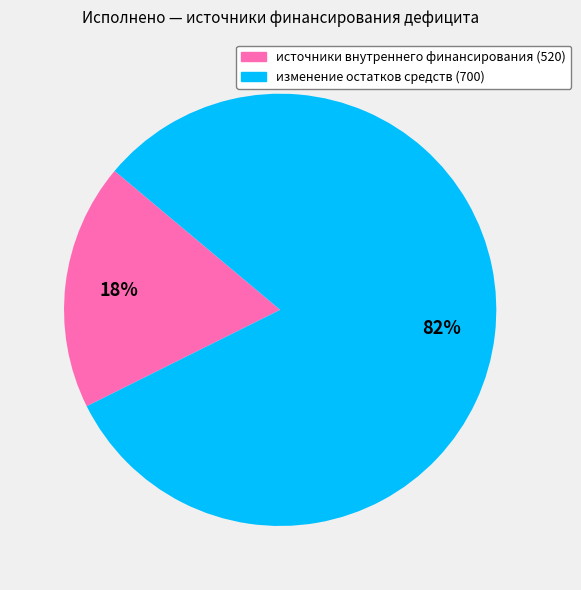

Is there any slice that represents more than half of the pie?

Yes